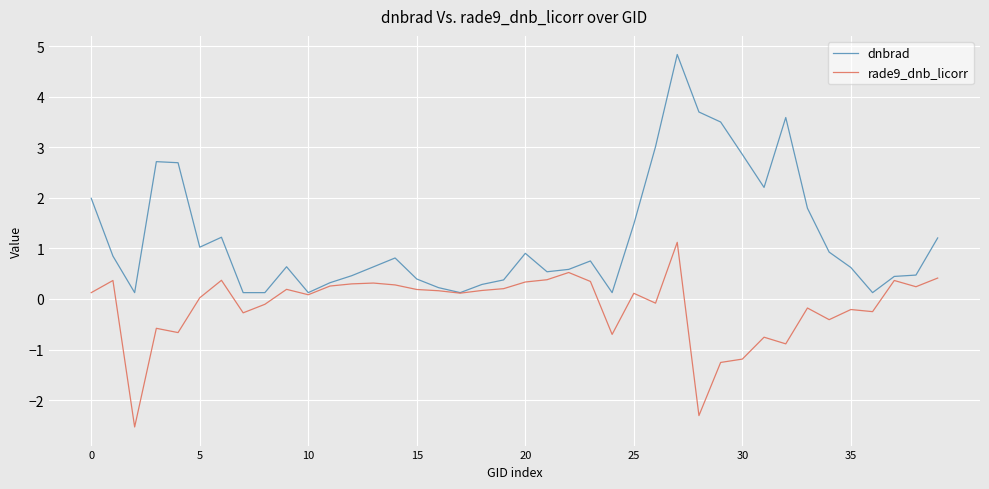

What is the smallest value displayed?

-2.5